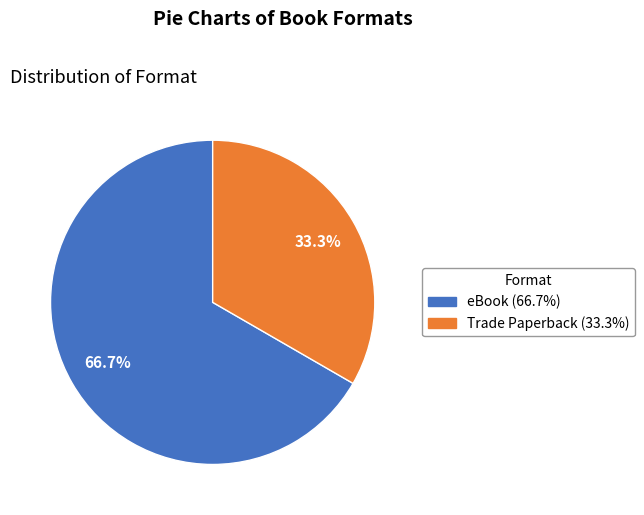

Does any single category account for the majority?

Yes